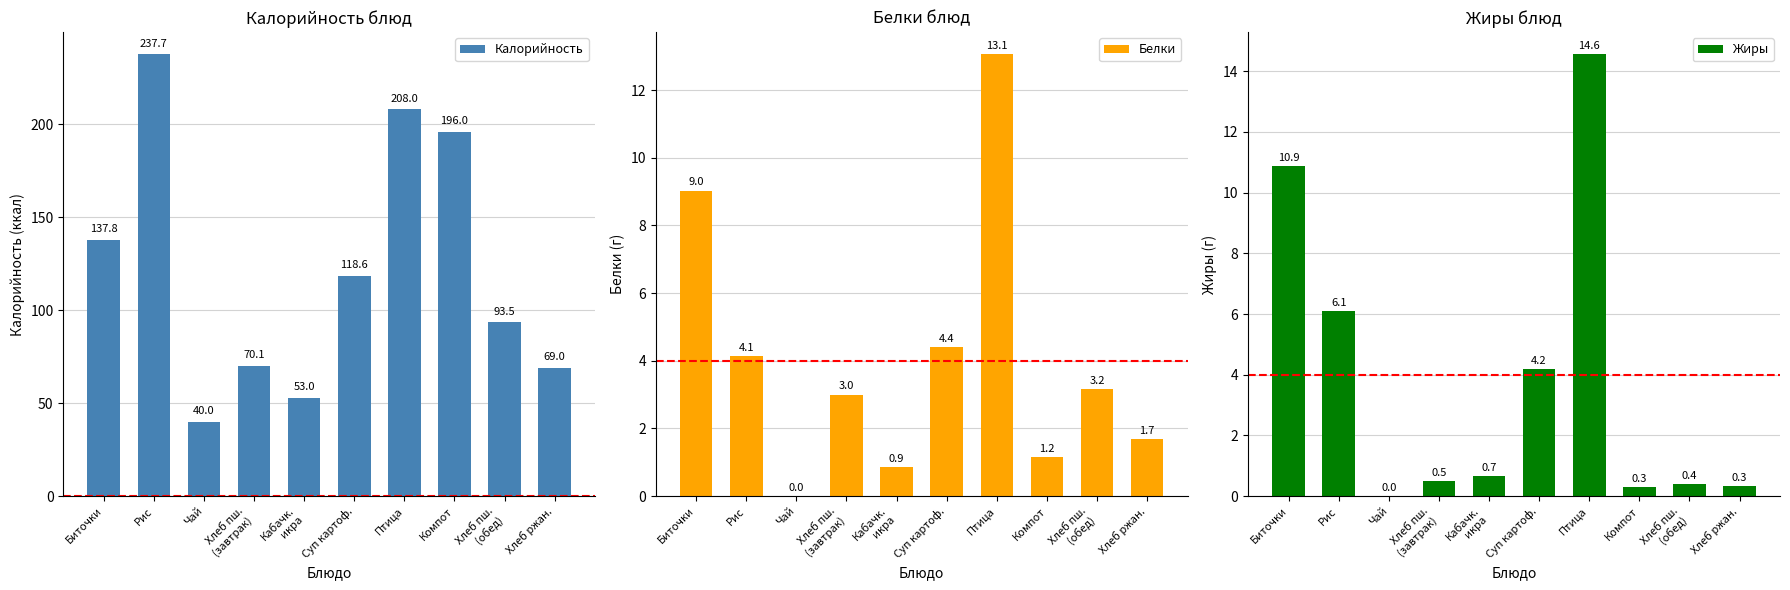

How many data points does each series have?

10